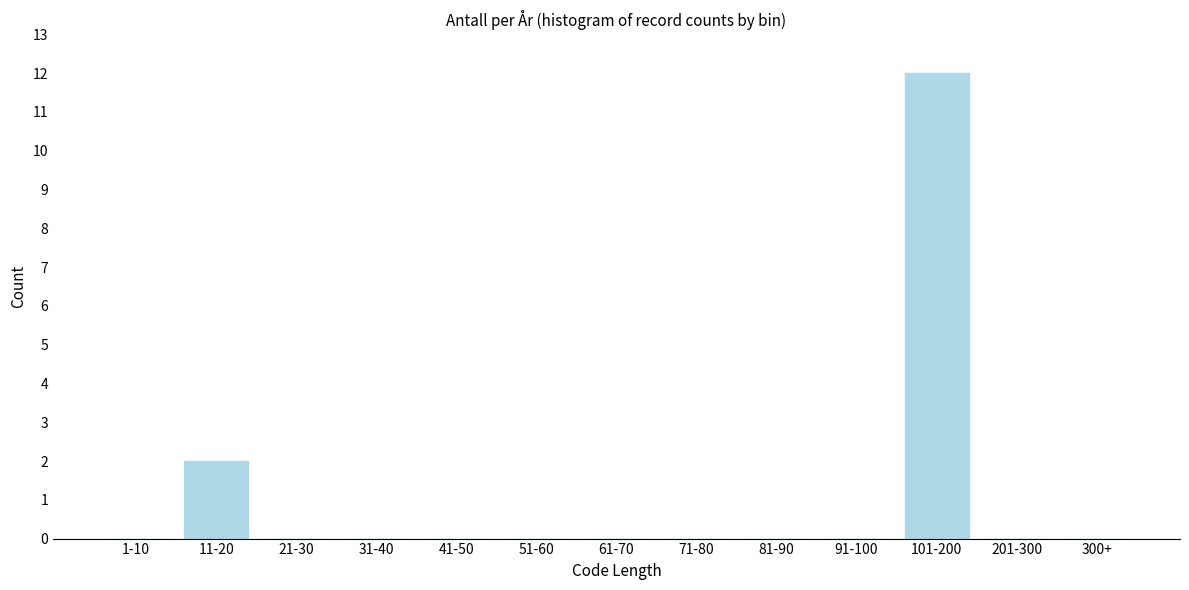

Reading right to left, transcribe all the data shown in this chart.

300+=0	201-300=0	101-200=12	91-100=0	81-90=0	71-80=0	61-70=0	51-60=0	41-50=0	31-40=0	21-30=0	11-20=2	1-10=0